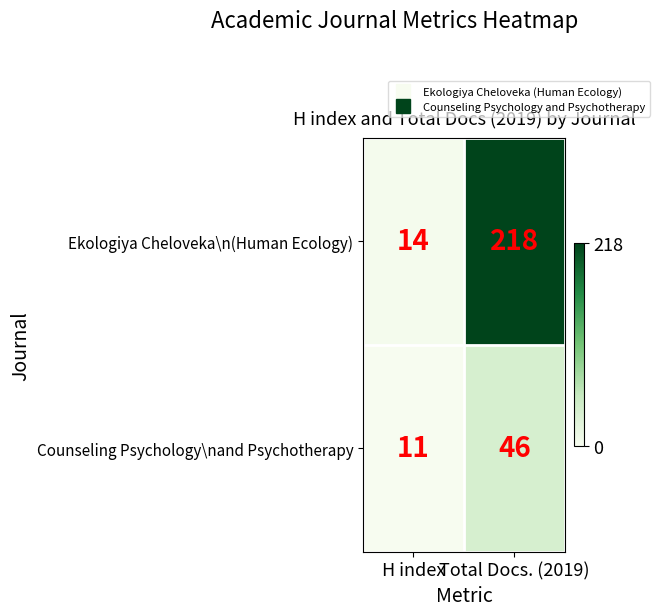

Which label corresponds to the smallest value in the chart?

H index